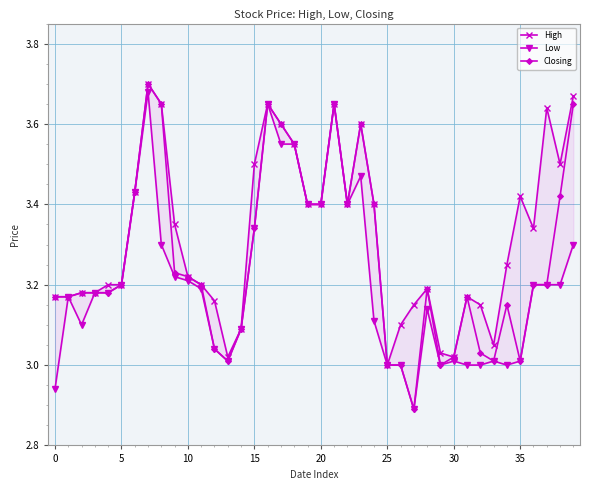

Rank the series by their maximum value, from lowest to highest.

Low, High, Closing